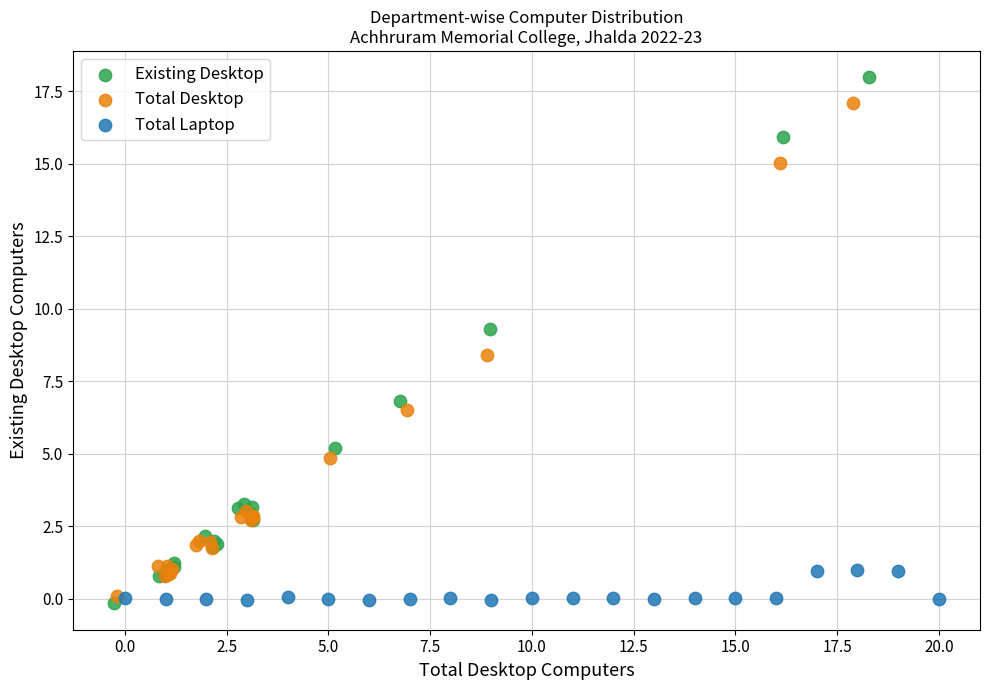

Which series contains the highest Y value?

Existing Desktop